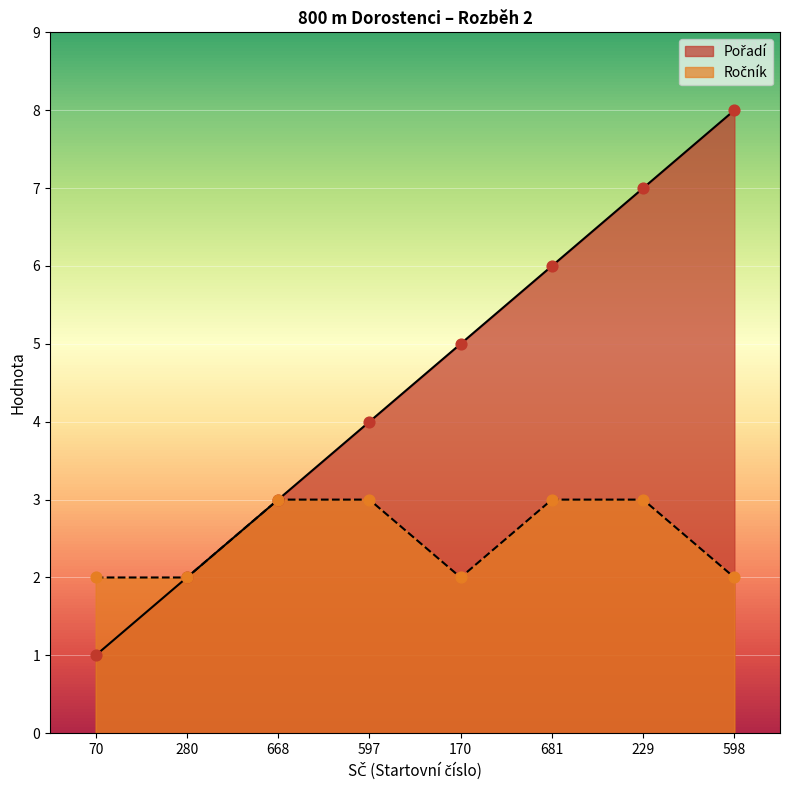

Which series contains the lowest Y value?

Pořadí